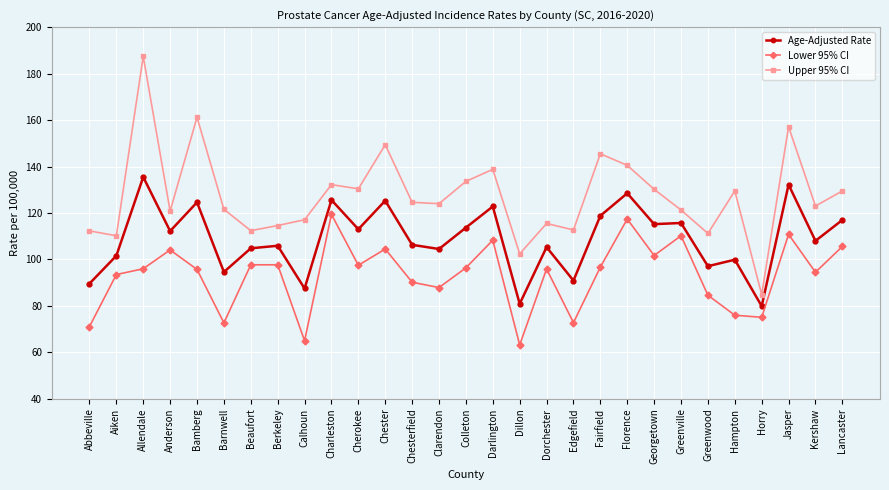

What is the difference between the Upper 95% CI values at Anderson and Greenwood?

9.6